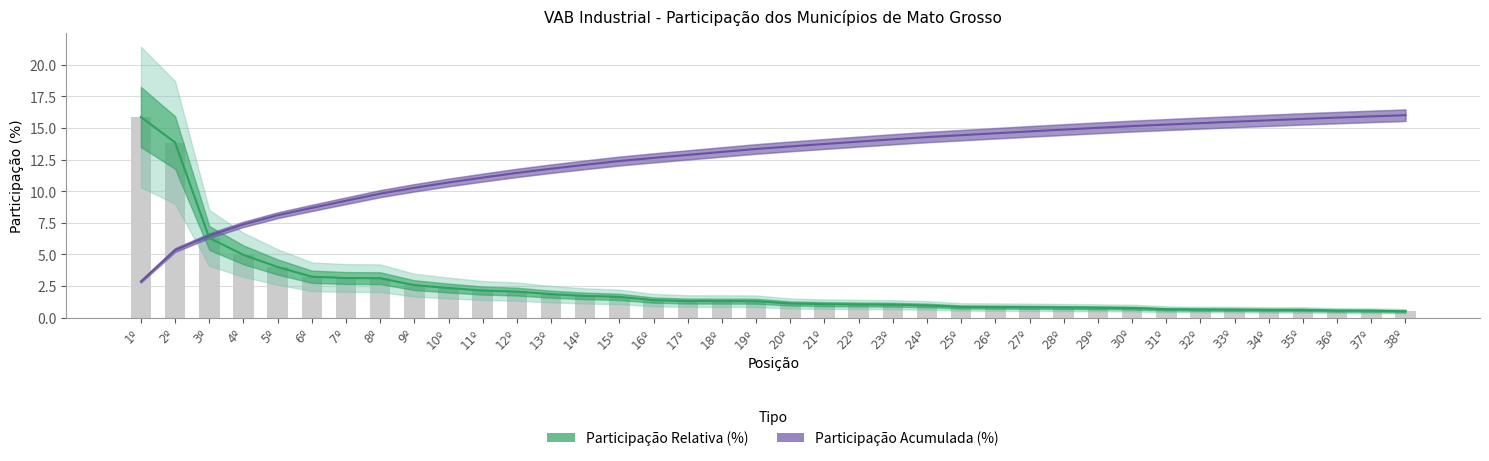

Which has a higher value, 17º or 25º?

17º